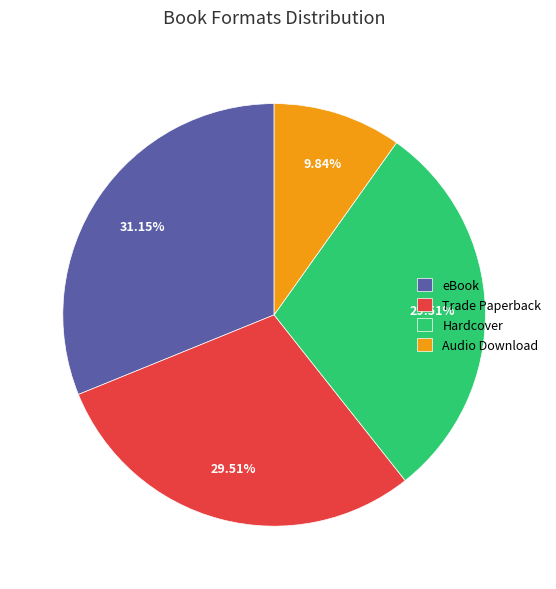

Do eBook and Hardcover together represent more than half of the pie?

Yes